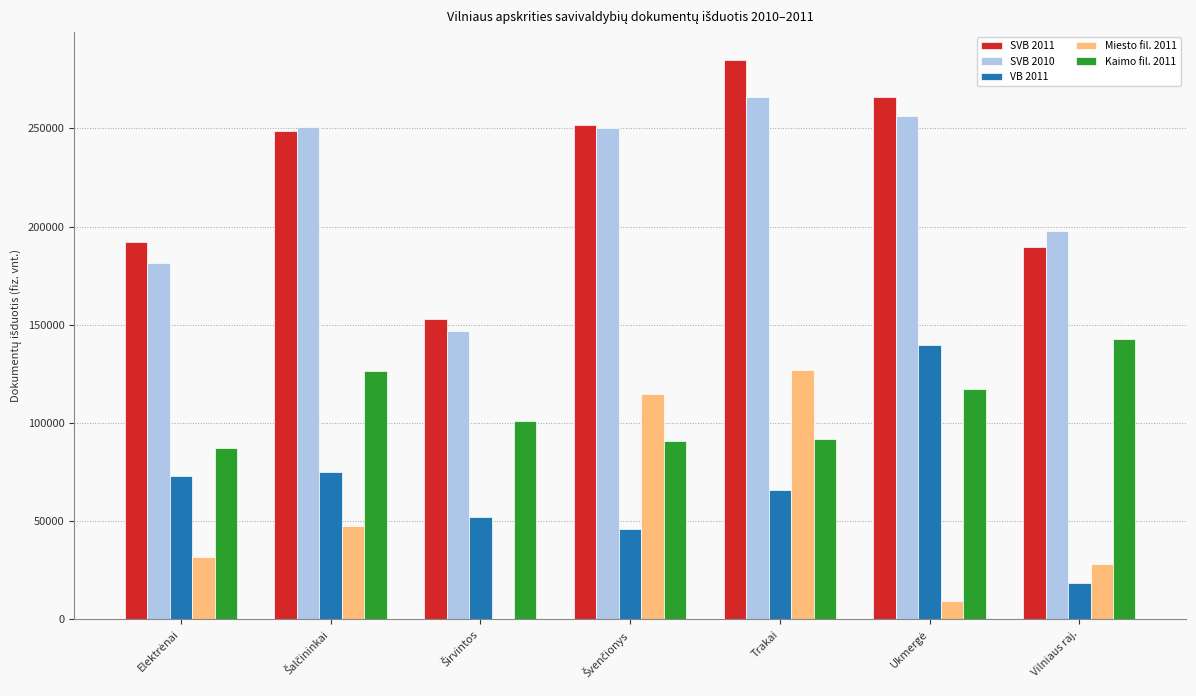

Which category has the highest value across all series?

Trakai